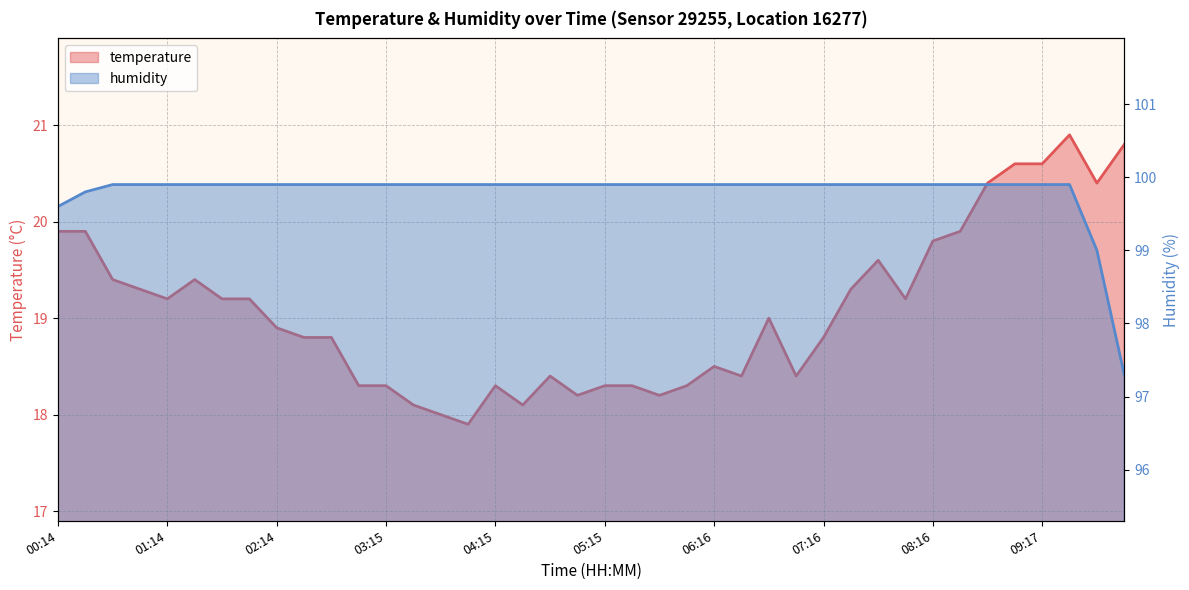

Is it true that humidity equals 149.3 at 07:46?

False